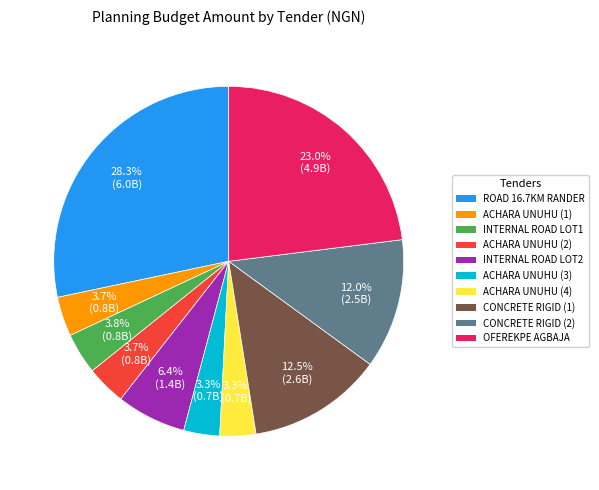

Approximately how many times larger is the value at INTERNAL ROAD LOT2 compared to ACHARA UNUHU (4)?

1.9